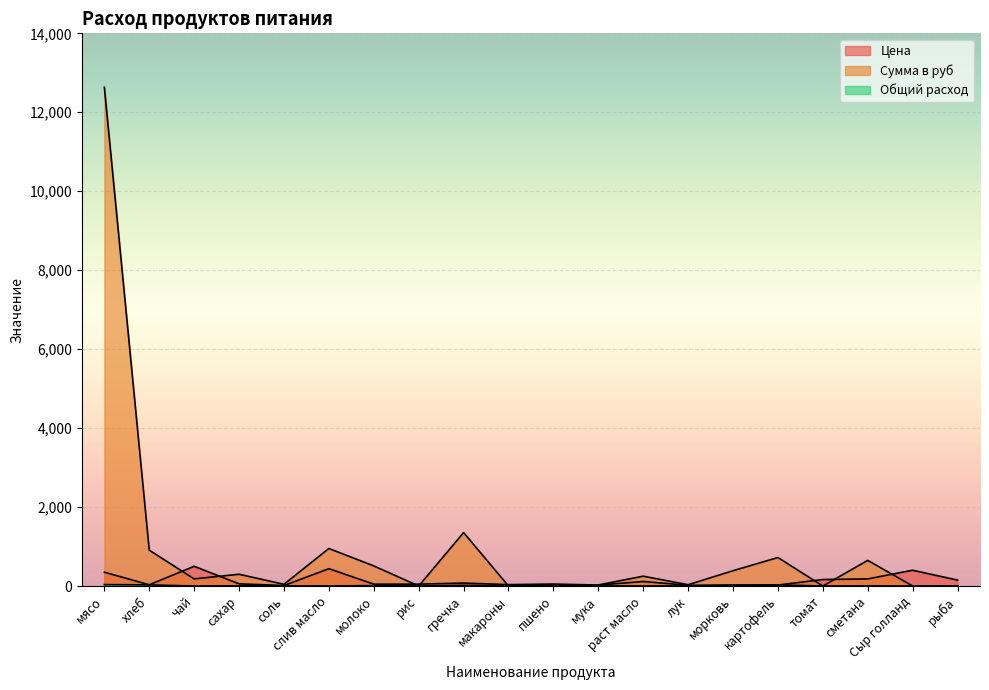

What is the total value across all series at гречка?

1446.8